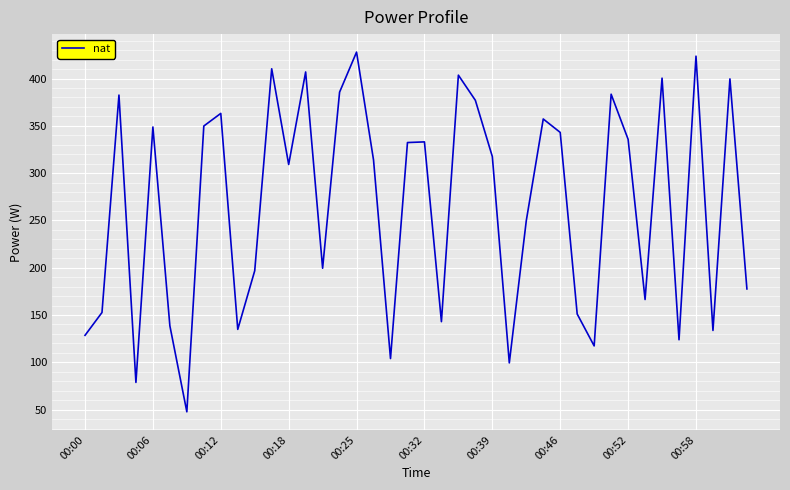

What is the maximum value shown in the chart?

427.9